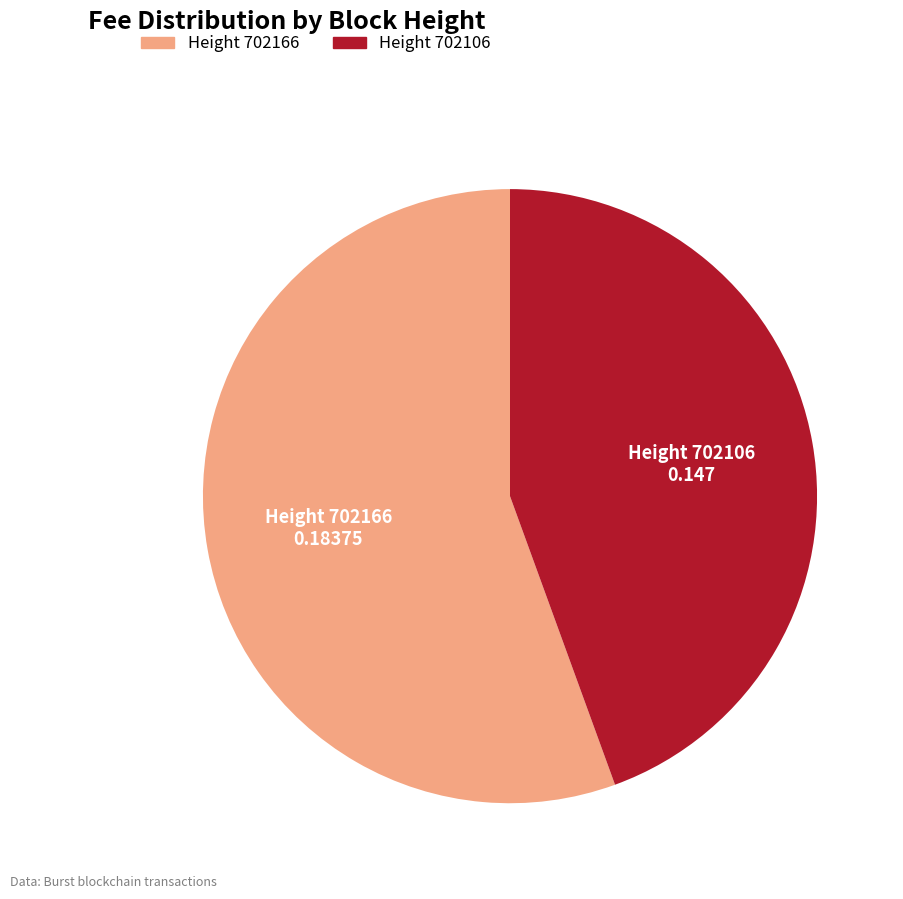

Is there a majority slice in this chart?

Yes